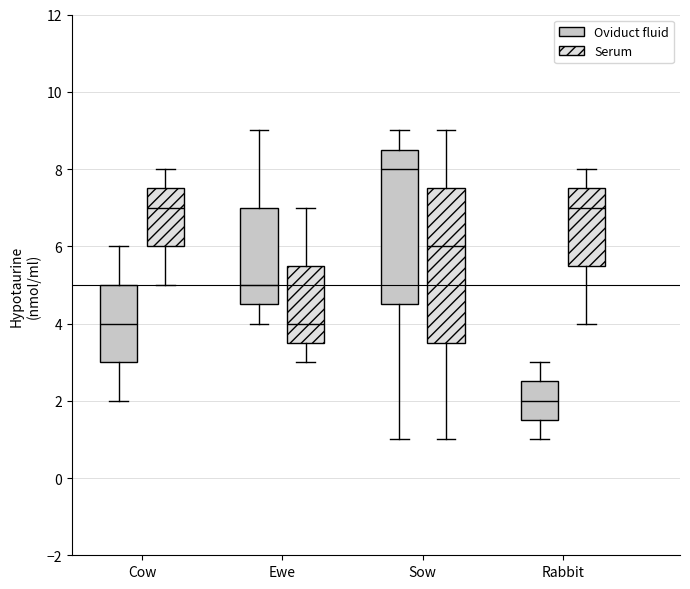

Which box's median line is the lowest?

Rabbit (Oviduct fluid)